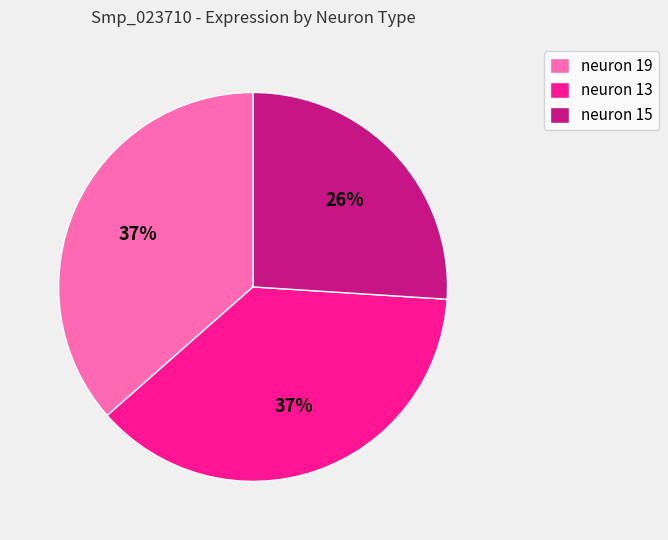

The neuron 19 slice represents 37% of the pie. True or false?

True